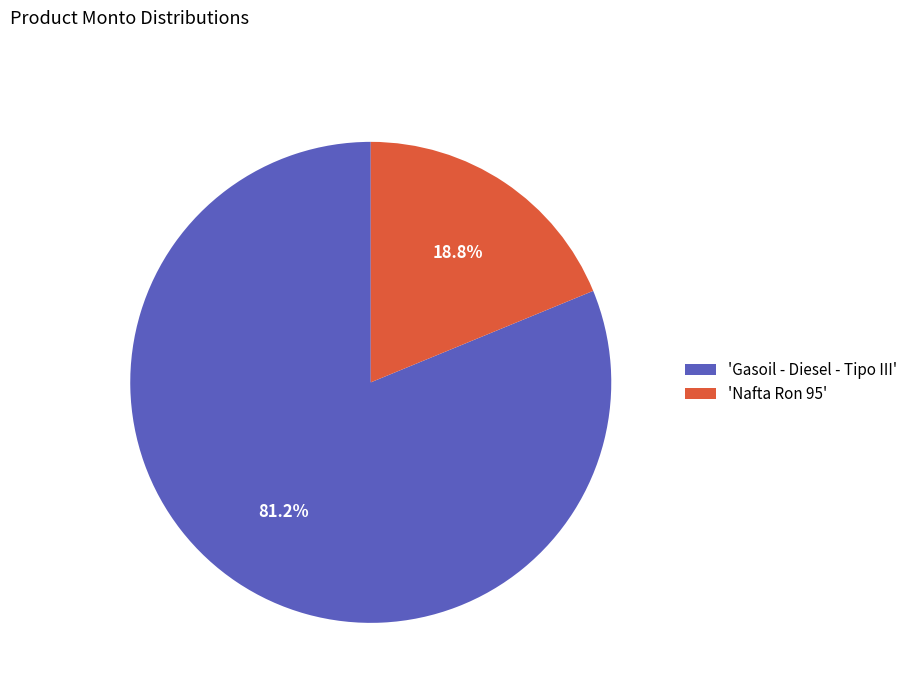

Rank the categories by value from highest to lowest.

'Gasoil - Diesel - Tipo III', 'Nafta Ron 95'